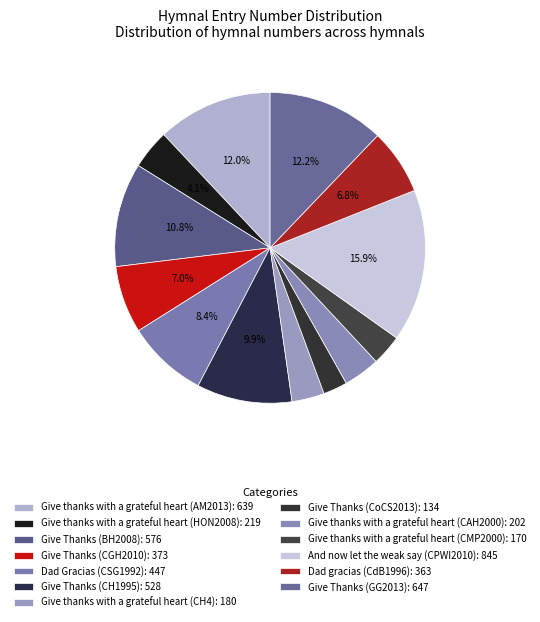

How many segments does this pie chart have?

13